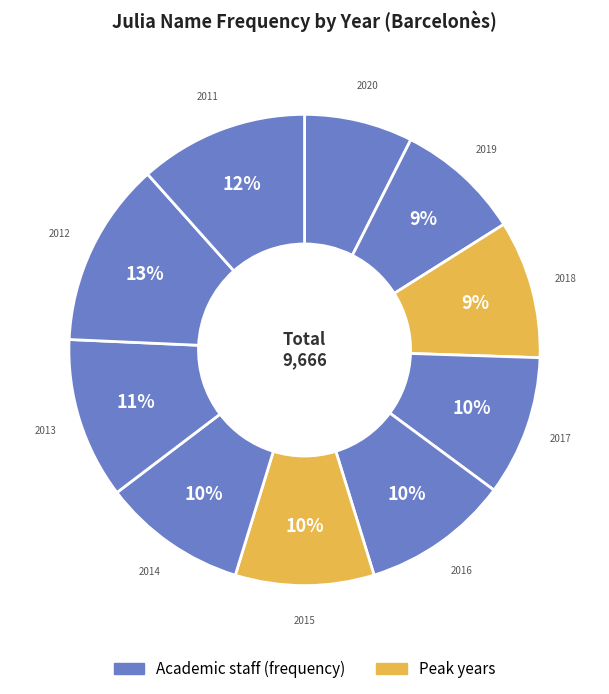

How many segments does this pie chart have?

10